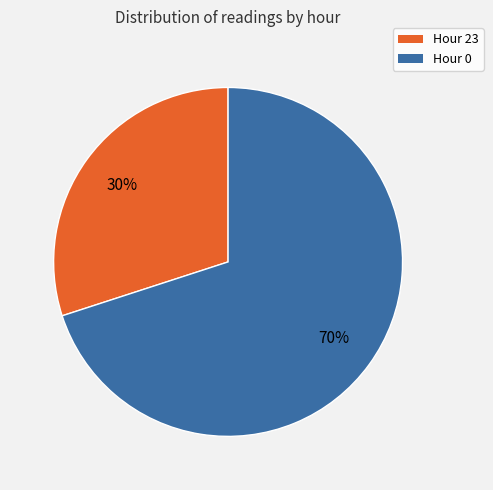

Does Hour 0 represent more than half of the total?

Yes